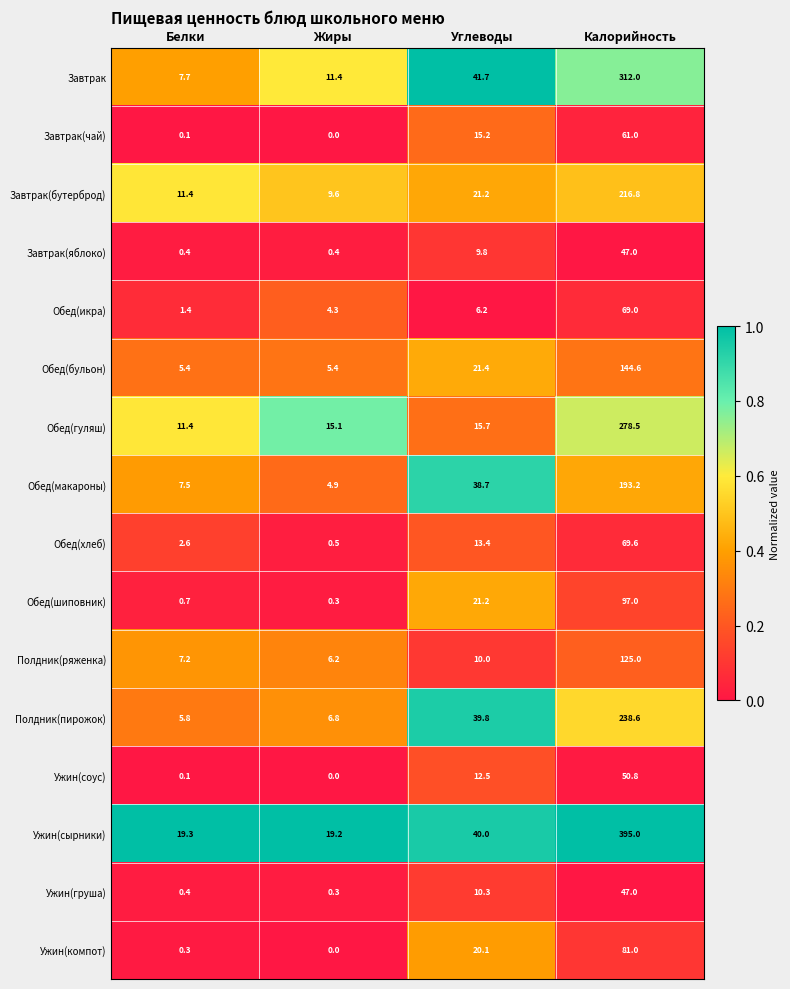

Rank the categories by Обед(гуляш) value from lowest to highest.

Белки, Жиры, Углеводы, Калорийность